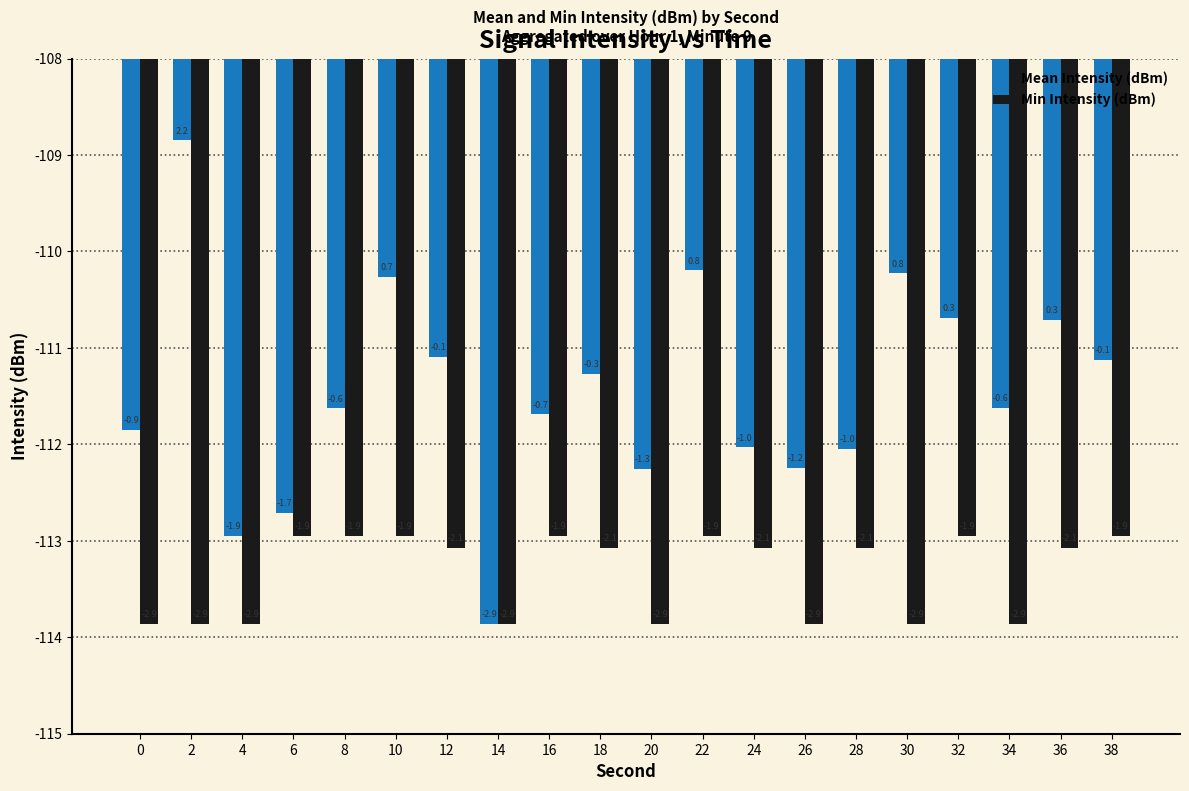

Reading left to right, transcribe all the data shown in this chart.

Mean Intensity (dBm): -111.9	-108.8	-112.9	-112.7	-111.6	-110.3	-111.1	-113.9	-111.7	-111.3	-112.3	-110.2	-112.0	-112.2	-112.0	-110.2	-110.7	-111.6	-110.7	-111.1
Min Intensity (dBm): -113.9	-113.9	-113.9	-112.9	-112.9	-112.9	-113.1	-113.9	-112.9	-113.1	-113.9	-112.9	-113.1	-113.9	-113.1	-113.9	-112.9	-113.9	-113.1	-112.9